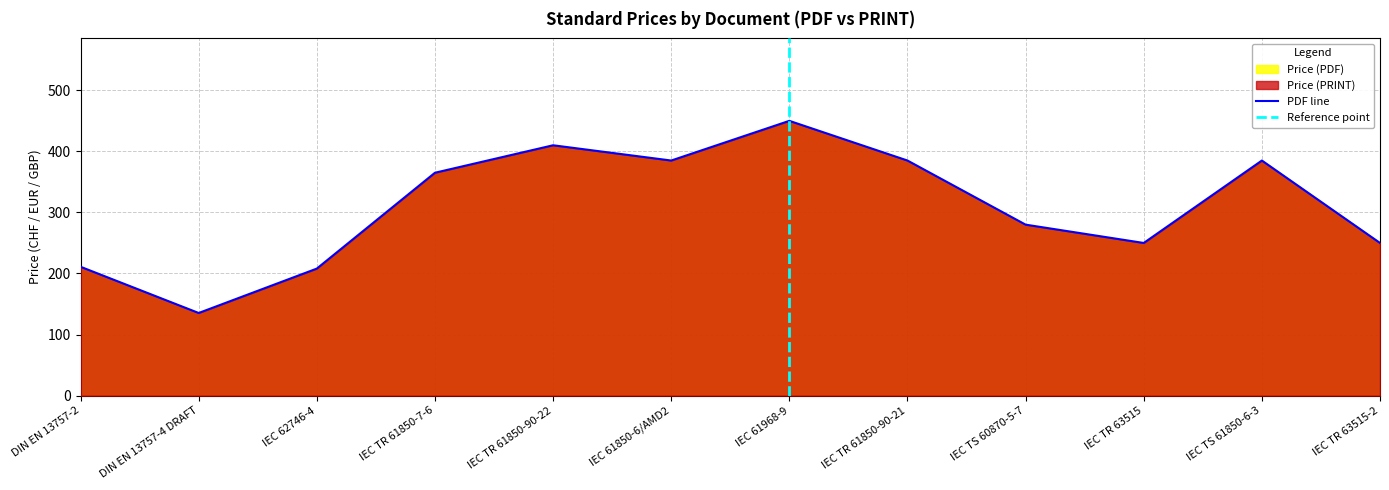

What is the lowest value of the PDF line series?

135.3